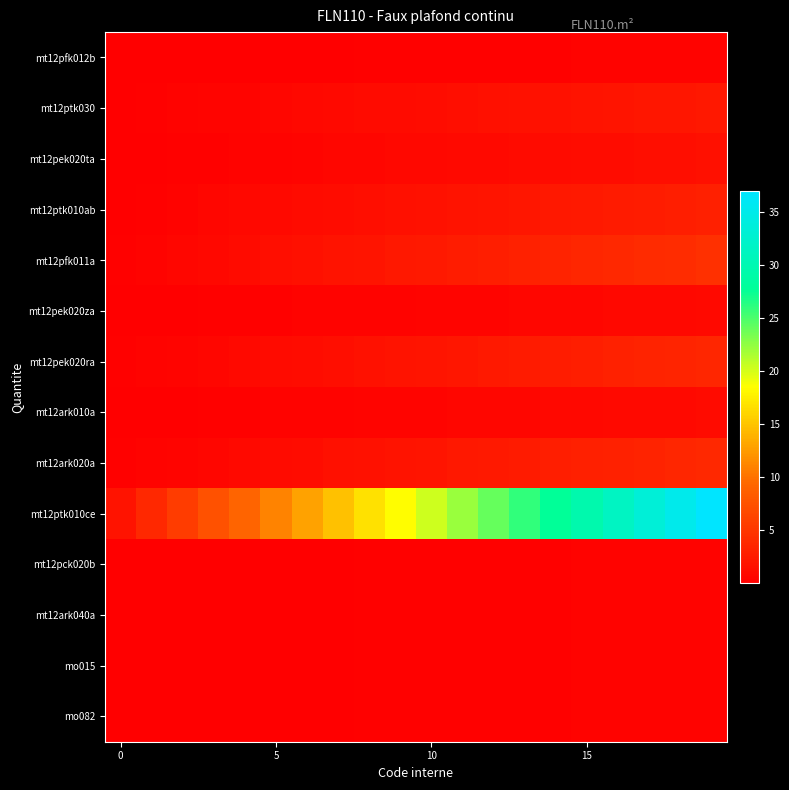

Reading left to right, transcribe all the data shown in this chart.

mt12pfk012b: 0.0	0.0	0.1	0.1	0.1	0.1	0.1	0.2	0.2	0.2	0.2	0.2	0.3	0.3	0.3	0.3	0.3	0.4	0.4	0.4
mt12ptk030: 0.1	0.2	0.3	0.5	0.6	0.7	0.8	0.9	1.0	1.1	1.3	1.4	1.5	1.6	1.7	1.8	2.0	2.1	2.2	2.3
mt12pek020ta: 0.1	0.1	0.2	0.3	0.4	0.5	0.5	0.6	0.7	0.8	0.8	0.9	1.0	1.1	1.1	1.2	1.3	1.4	1.4	1.5
mt12ptk010ab: 0.1	0.3	0.5	0.6	0.8	0.9	1.1	1.2	1.4	1.5	1.6	1.8	1.9	2.1	2.2	2.4	2.5	2.7	2.9	3.0
mt12pfk011a: 0.2	0.4	0.7	0.9	1.1	1.3	1.5	1.8	2.0	2.2	2.4	2.6	2.9	3.1	3.3	3.5	3.7	4.0	4.2	4.4
mt12pek020za: 0.0	0.1	0.1	0.2	0.2	0.3	0.3	0.4	0.4	0.5	0.5	0.5	0.6	0.6	0.7	0.7	0.8	0.8	0.9	0.9
mt12pek020ra: 0.2	0.4	0.5	0.7	0.9	1.1	1.3	1.4	1.6	1.8	2.0	2.2	2.3	2.5	2.7	2.9	3.1	3.2	3.4	3.6
mt12ark010a: 0.1	0.1	0.2	0.2	0.3	0.3	0.4	0.4	0.5	0.5	0.6	0.6	0.7	0.7	0.8	0.8	0.9	0.9	1.0	1.1
mt12ark020a: 0.2	0.4	0.6	0.7	0.9	1.1	1.3	1.5	1.7	1.9	2.0	2.2	2.4	2.6	2.8	3.0	3.1	3.3	3.5	3.7
mt12ptk010ce: 1.9	3.7	5.5	7.4	9.2	11.1	12.9	14.8	16.6	18.5	20.4	22.2	24.1	25.9	27.8	29.6	31.4	33.3	35.1	37.0
mt12pck020b: 0.0	0.0	0.1	0.1	0.1	0.1	0.1	0.2	0.2	0.2	0.2	0.2	0.3	0.3	0.3	0.3	0.3	0.4	0.4	0.4
mt12ark040a: 0.0	0.0	0.1	0.1	0.1	0.1	0.1	0.2	0.2	0.2	0.2	0.2	0.3	0.3	0.3	0.3	0.3	0.3	0.4	0.4
mo015: 0.0	0.0	0.1	0.1	0.1	0.1	0.1	0.2	0.2	0.2	0.2	0.2	0.3	0.3	0.3	0.3	0.3	0.3	0.4	0.4
mo082: 0.0	0.0	0.1	0.1	0.1	0.1	0.1	0.2	0.2	0.2	0.2	0.2	0.3	0.3	0.3	0.3	0.3	0.3	0.4	0.4